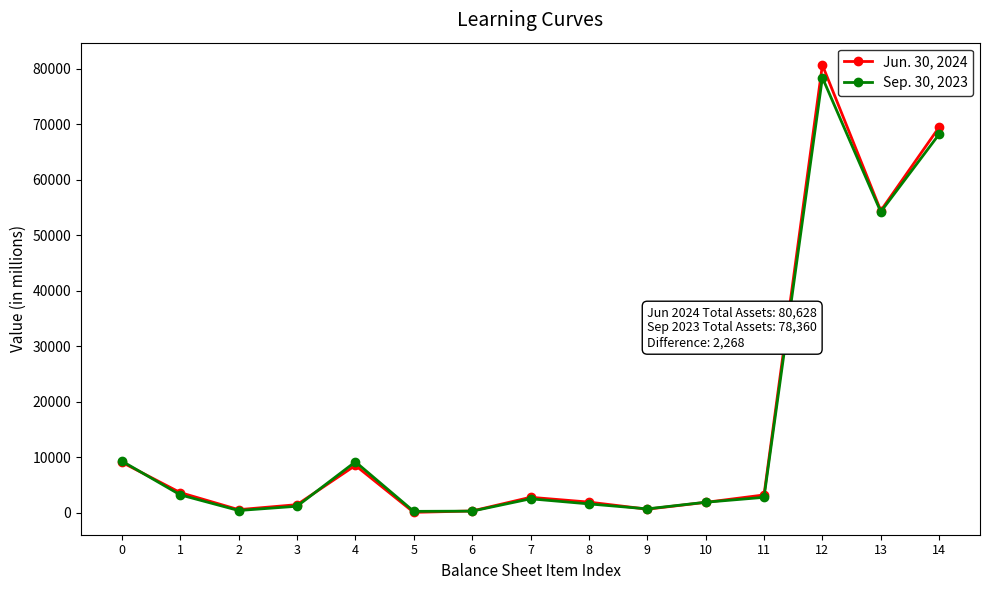

At which category is the sum across all series the highest?

12